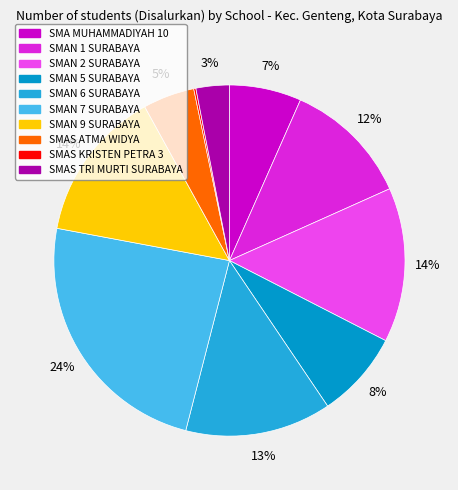

To the nearest percent, what is the difference between the SMAN 7 SURABAYA and SMAN 2 SURABAYA slice percentages?

10%